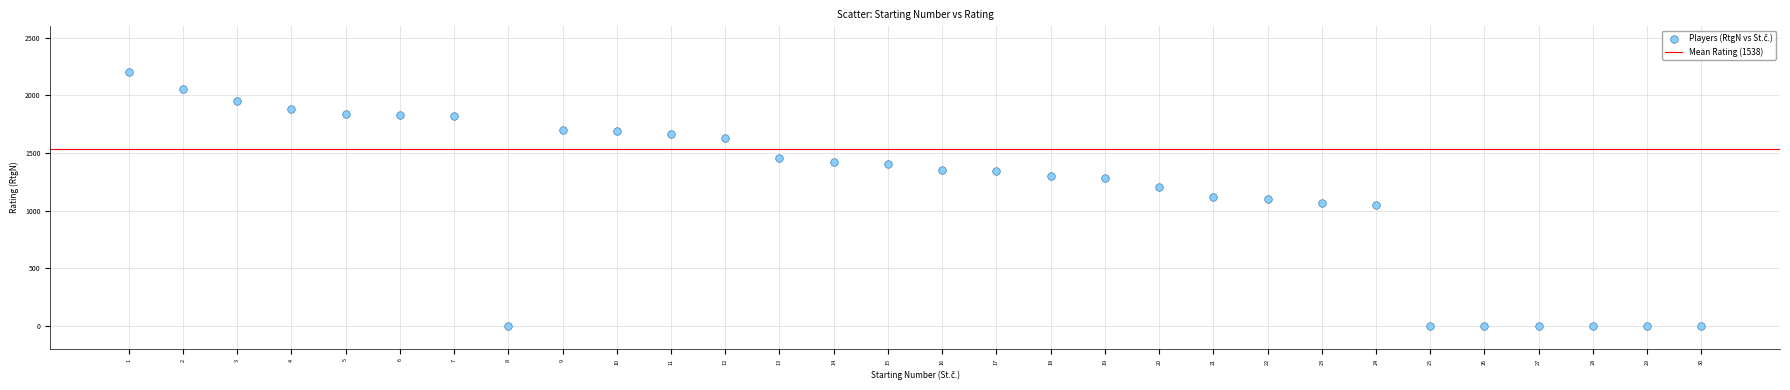

What is the range of X values (max minus min)?

29